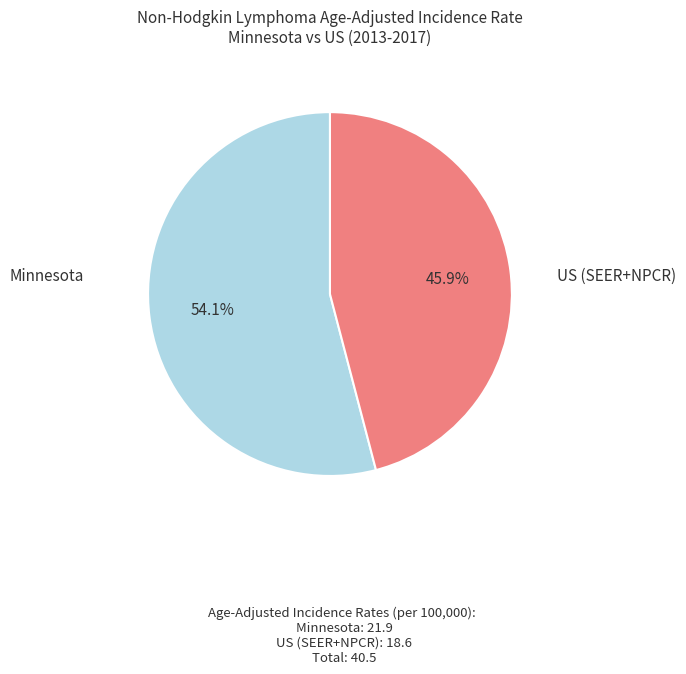

How many segments does this pie chart have?

2